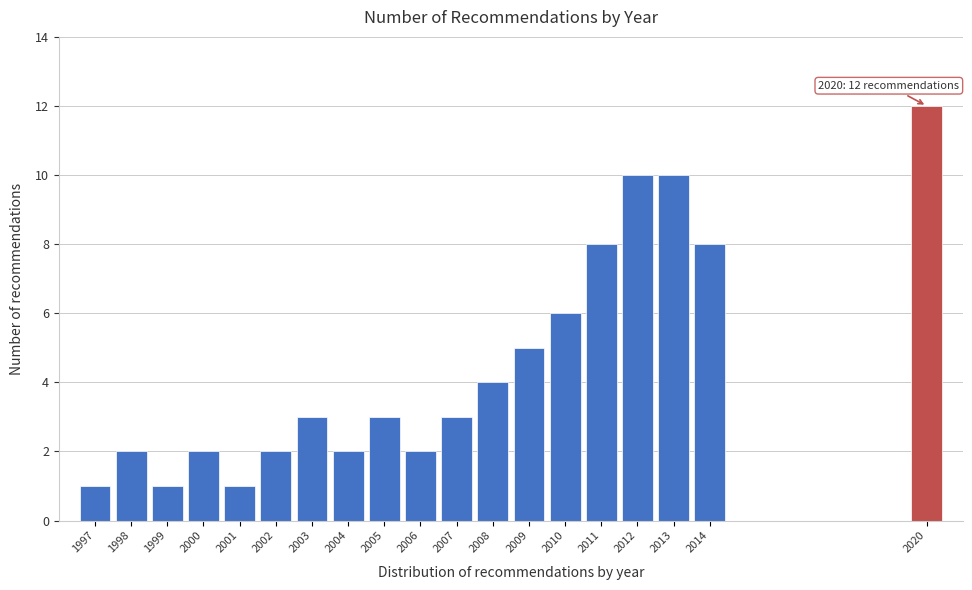

Reading left to right, transcribe all the data shown in this chart.

1	2	1	2	1	2	3	2	3	2	3	4	5	6	8	10	10	8	12